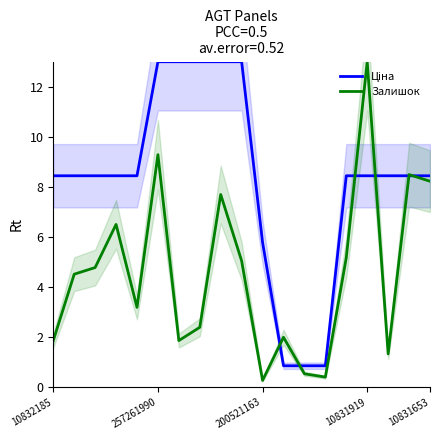

What are all the series names shown in the legend?

Ціна, Залишок